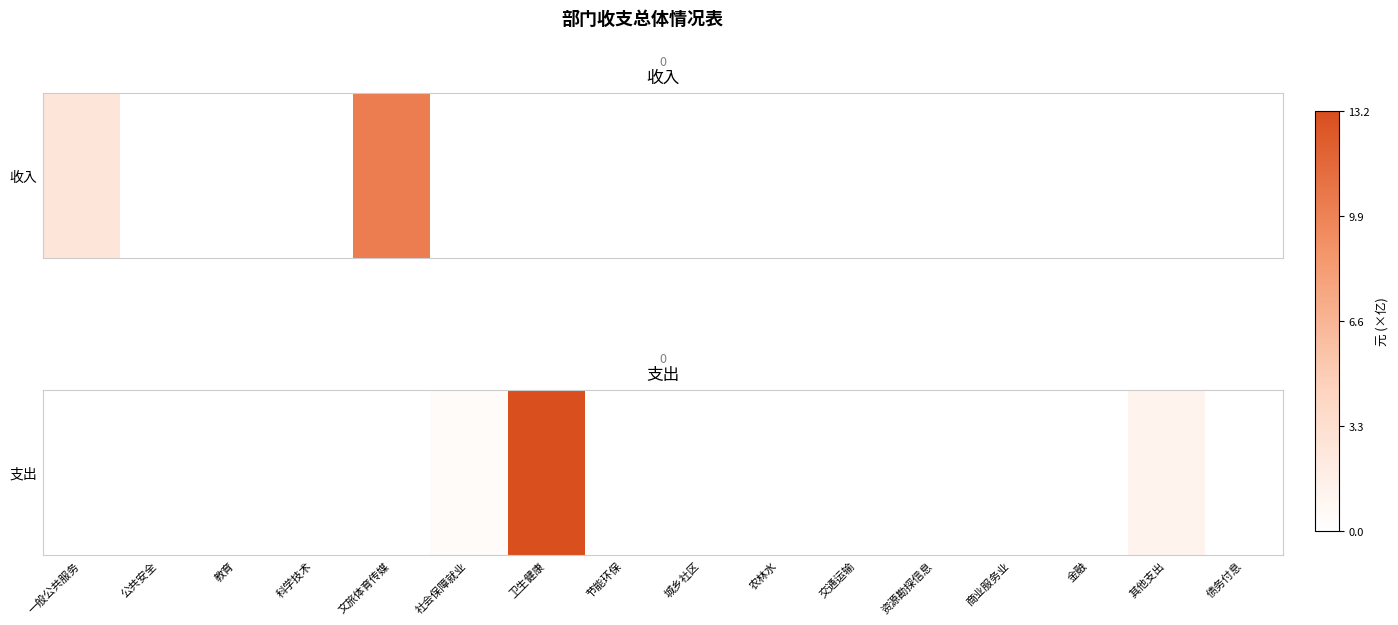

List the labels in order of value, smallest first.

一般公共服务, 公共安全, 教育, 科学技术, 文旅体育传媒, 节能环保, 城乡社区, 农林水, 交通运输, 资源勘探信息, 商业服务业, 金融, 债务付息, 社会保障就业, 其他支出, 卫生健康